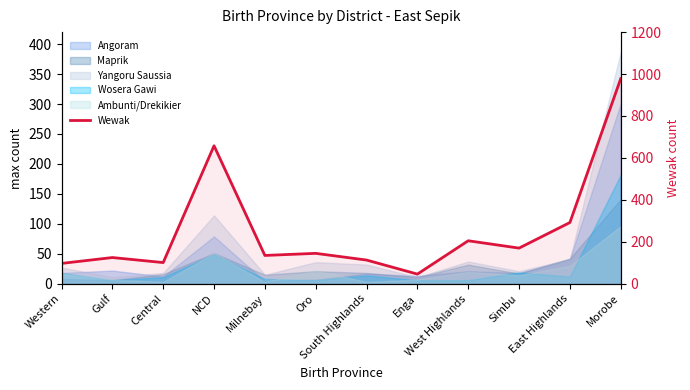

What is the sum of the values at Morobe and Central?

1079